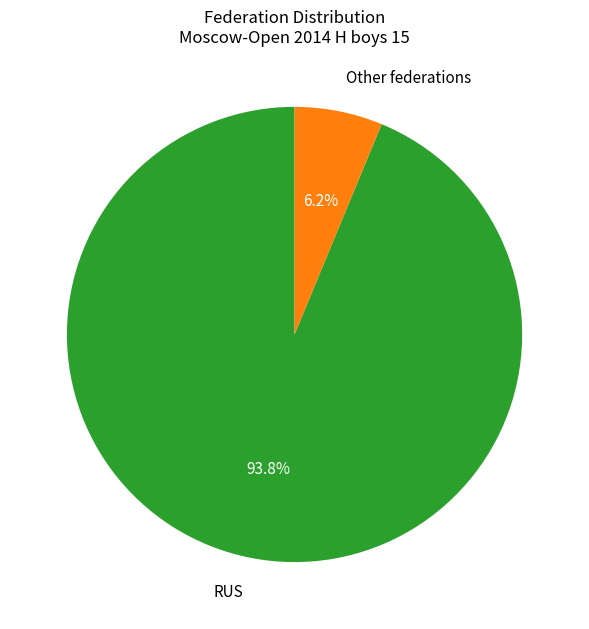

Is there a majority slice in this chart?

Yes